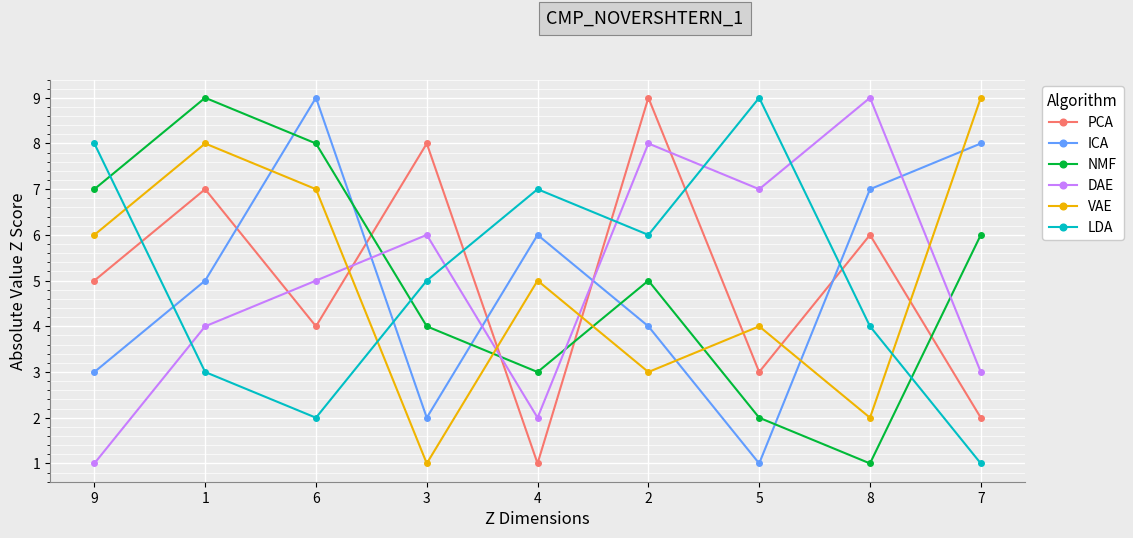

Is the value of NMF at 3 greater than the value of LDA at 6?

Yes